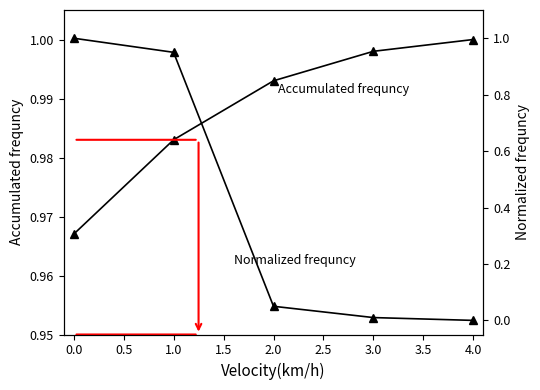

True or false: Normalized frequncy and Accumulated frequncy cross at least once.

True